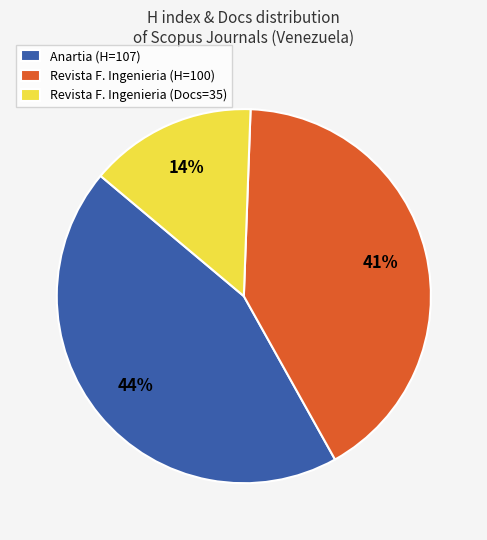

Is the sum of Anartia (H=107) and Revista F. Ingenieria (Docs=35) greater than half?

Yes